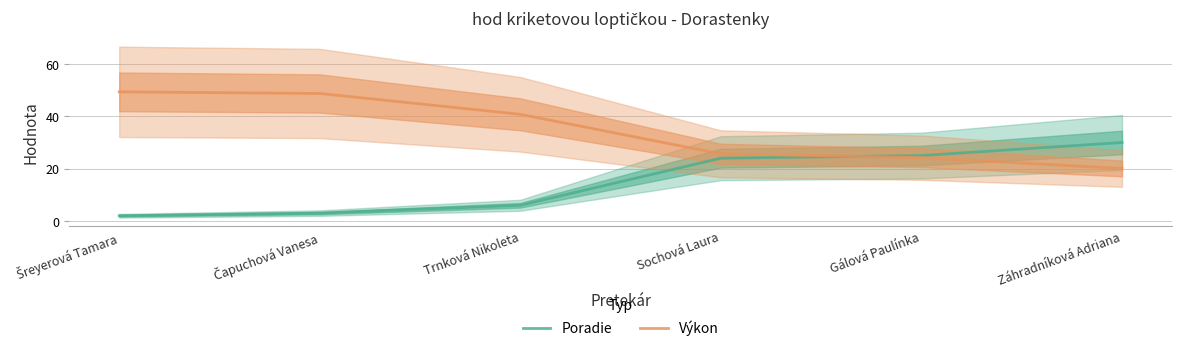

True or false: Poradie and Výkon cross at least once.

True